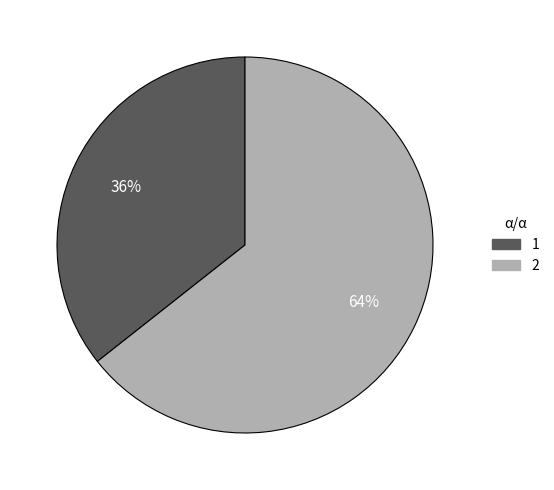

Which category has the smallest portion of the pie?

1